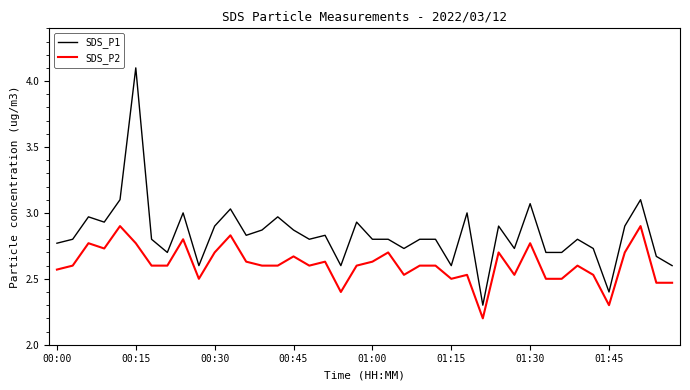

What is the difference between the second highest and second lowest values in the SDS_P1 series?

0.7